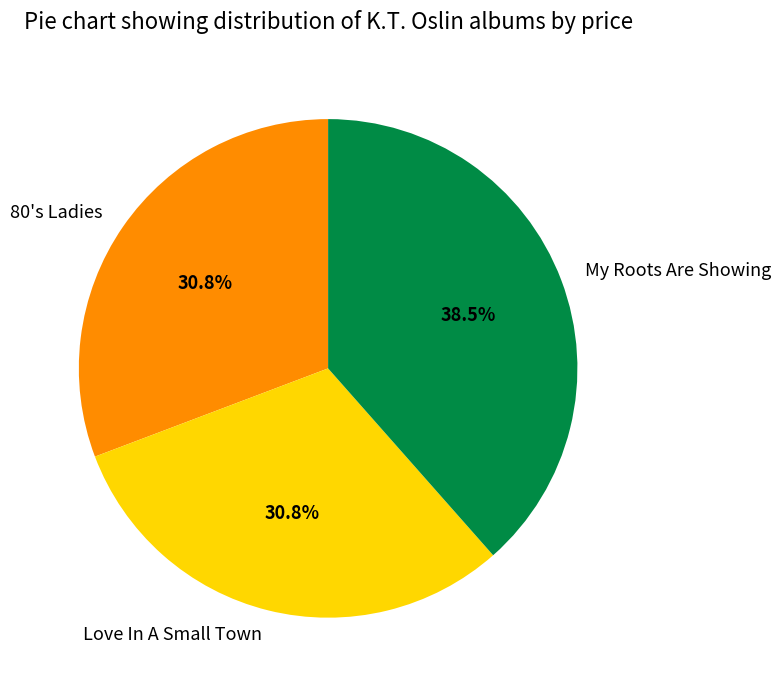

How much of the chart is everything except My Roots Are Showing?

61.5%